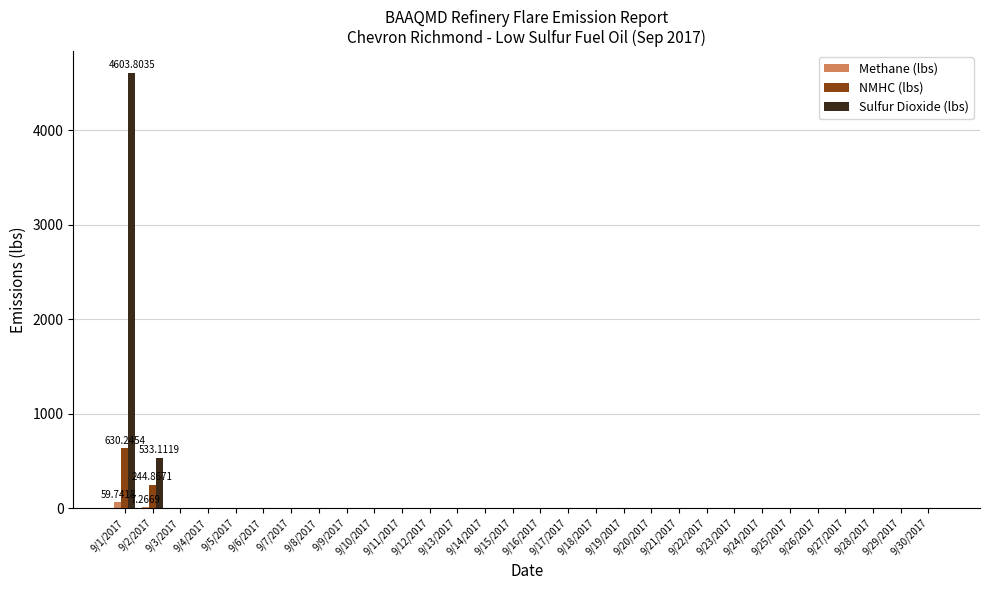

What is the sum of all Sulfur Dioxide (lbs) values?

5136.9